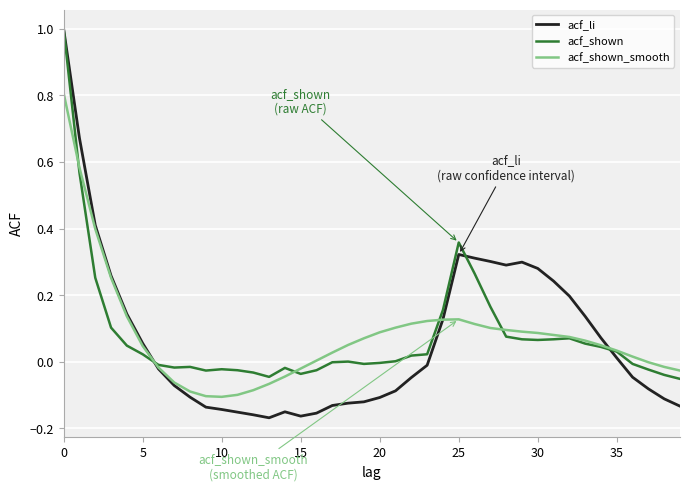

Which series has the widest spread of values?

acf_li